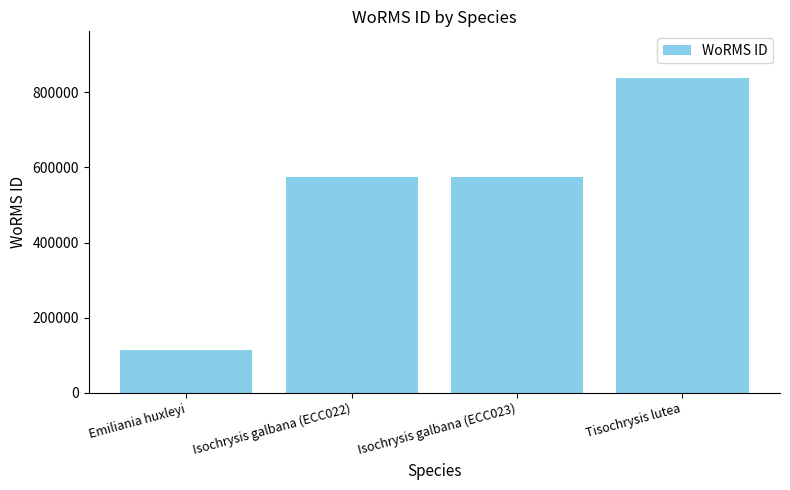

What is the label of the 2nd bar from the right?

Isochrysis galbana (ECC023)